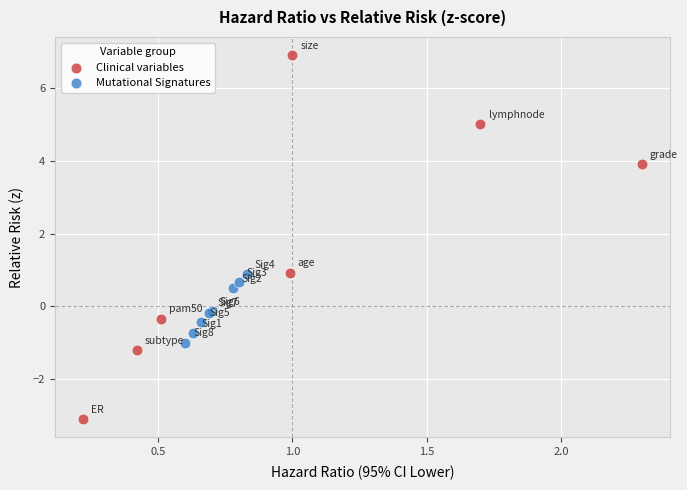

Which series contains the highest Y value?

Clinical variables